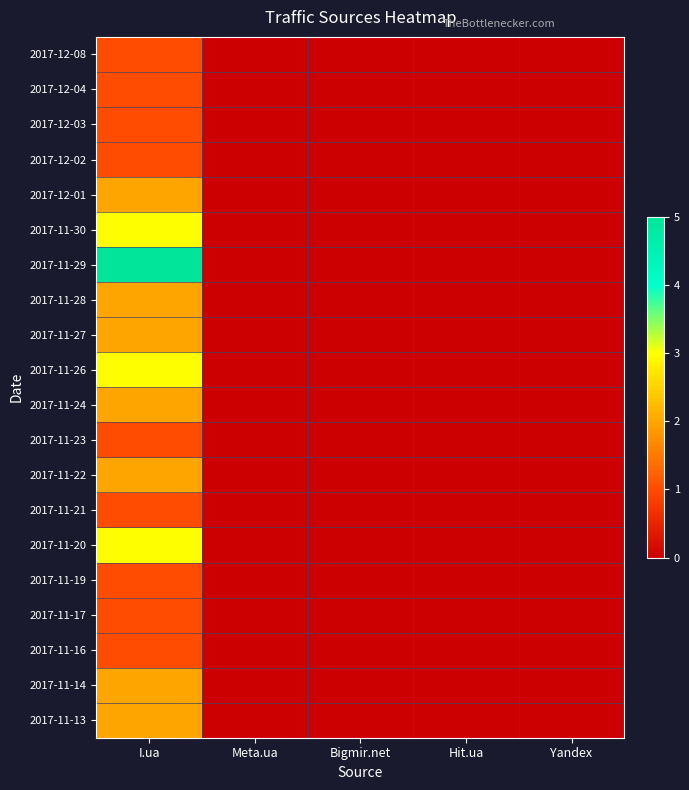

At which category is the sum across all series the highest?

I.ua